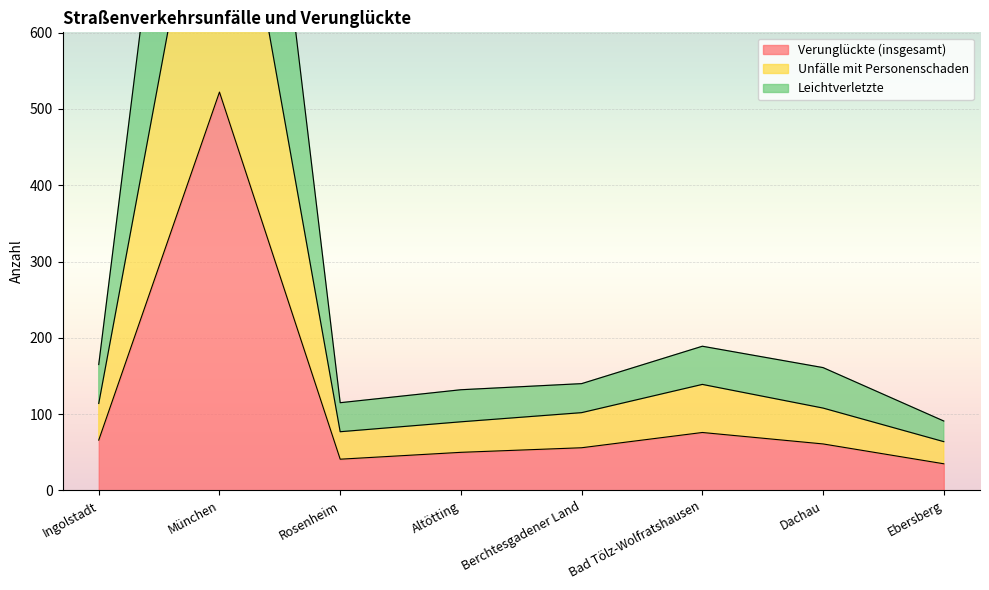

How many interior local peaks does the Unfälle mit Personenschaden series have?

2